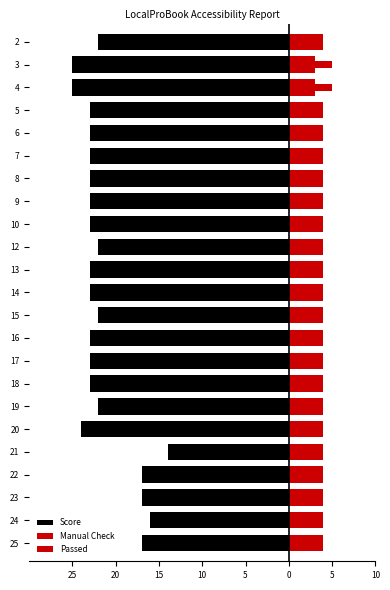

What is the difference between the second highest and minimum values in the Passed series?

2